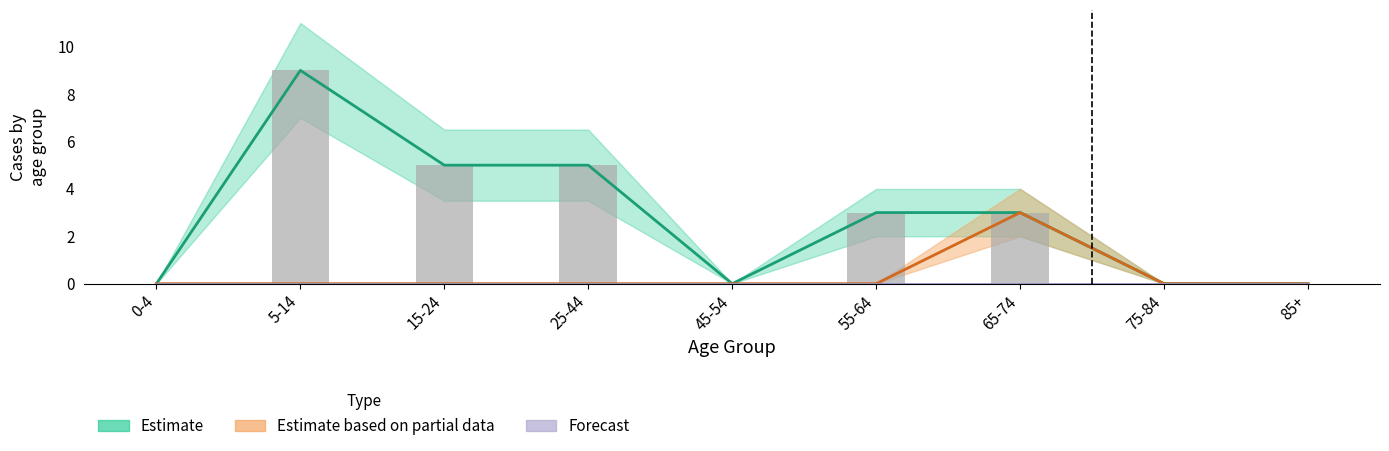

Which has a higher value, 85+ or 15-24?

15-24